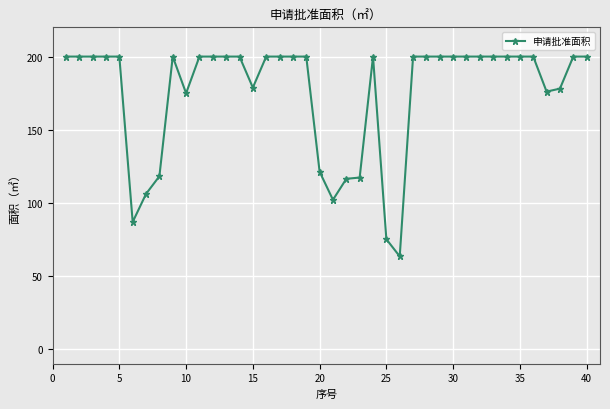

What is the value of the 32nd point from the left?

200.0